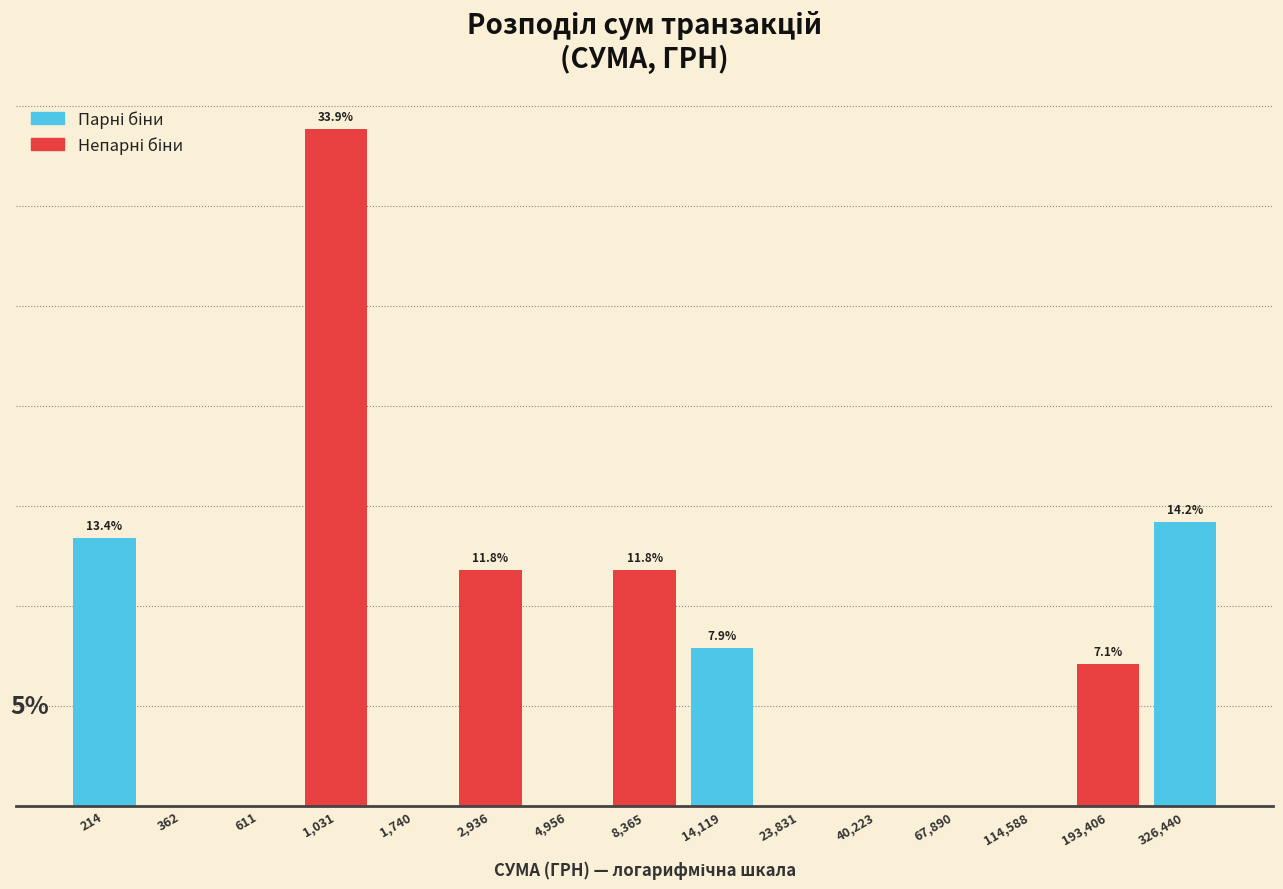

Between 2,936 and 4,956, which is larger?

2,936